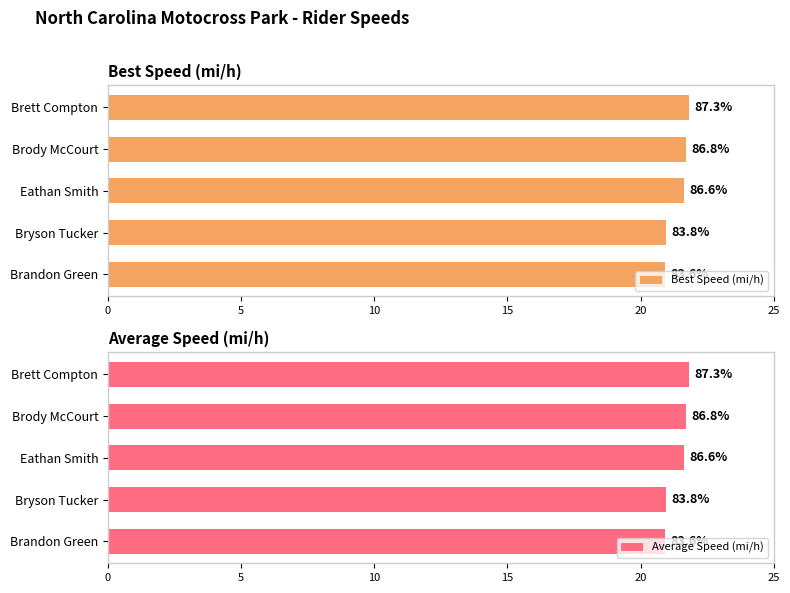

What is the minimum value shown in the chart?

20.9